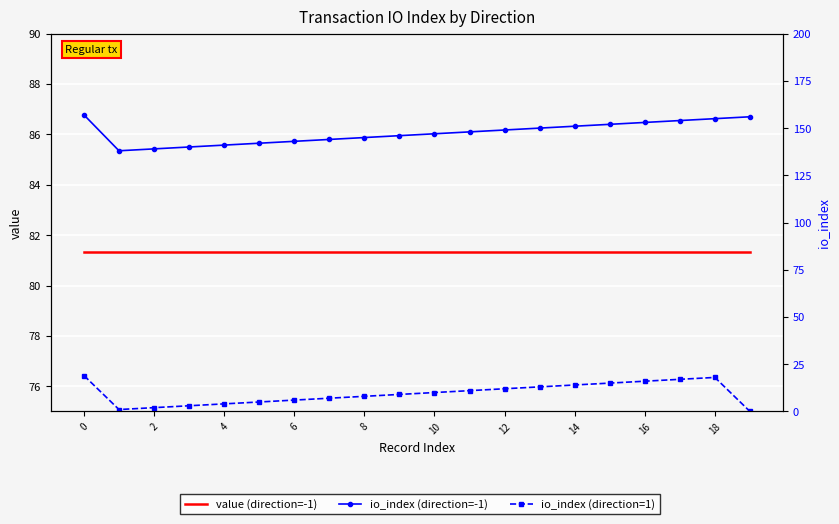

How many lines are shown in the chart?

3